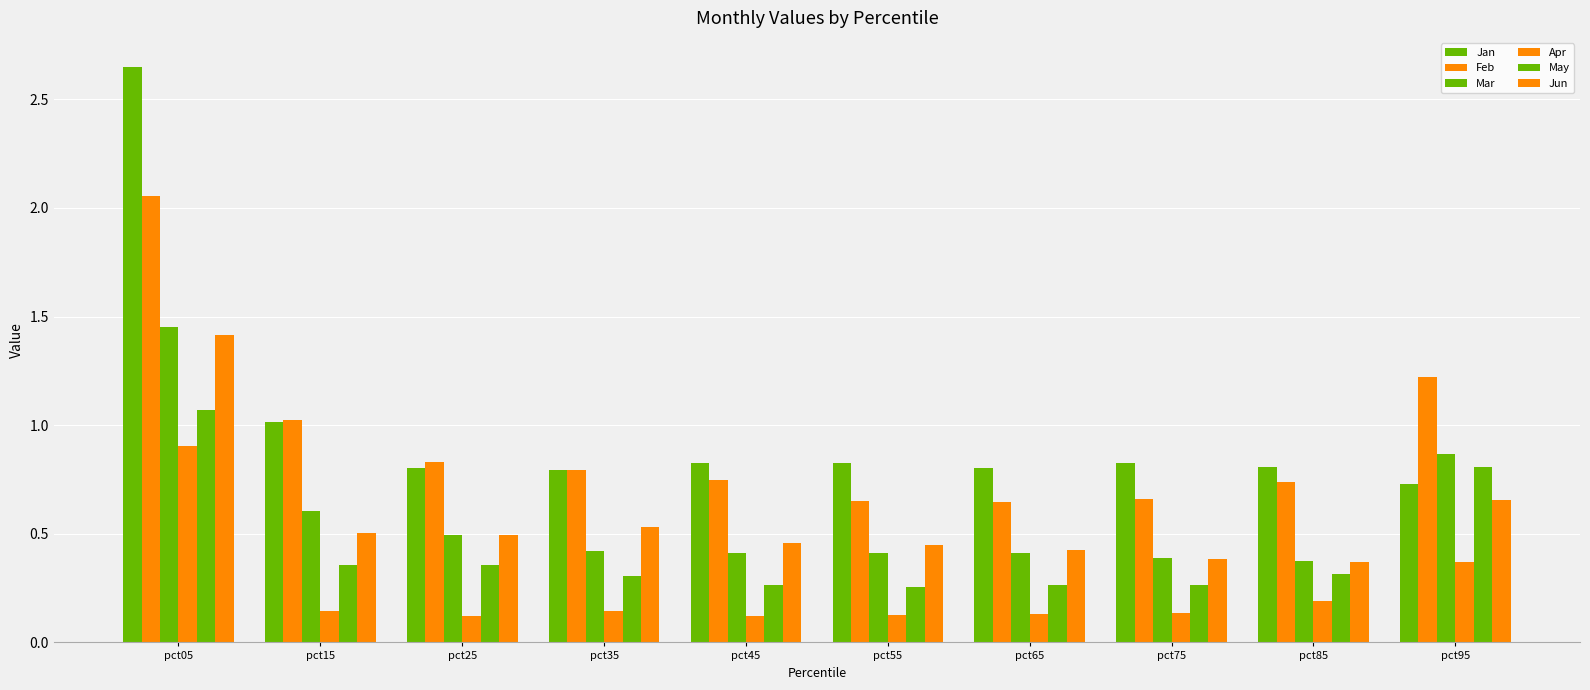

Where is Apr nearest to the value 0?

pct45